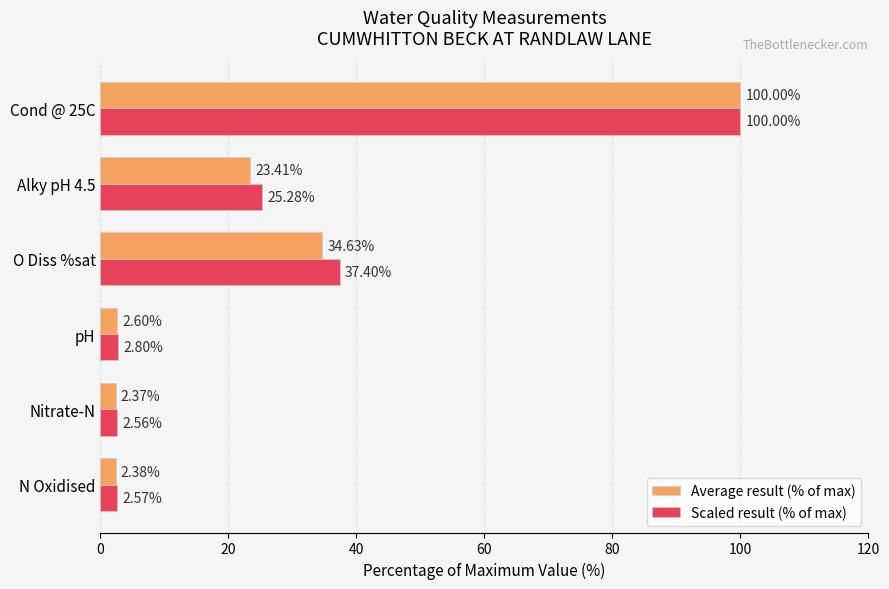

At which label is Scaled result (% of max) closest to 51?

O Diss %sat